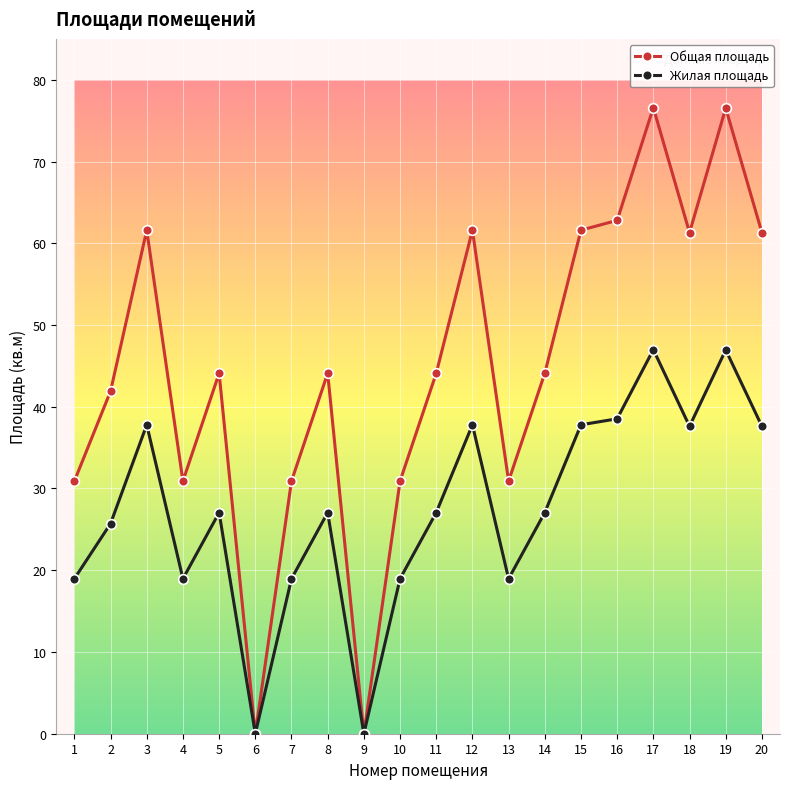

What is the value of the Общая площадь point at the 5th from the left?

44.1